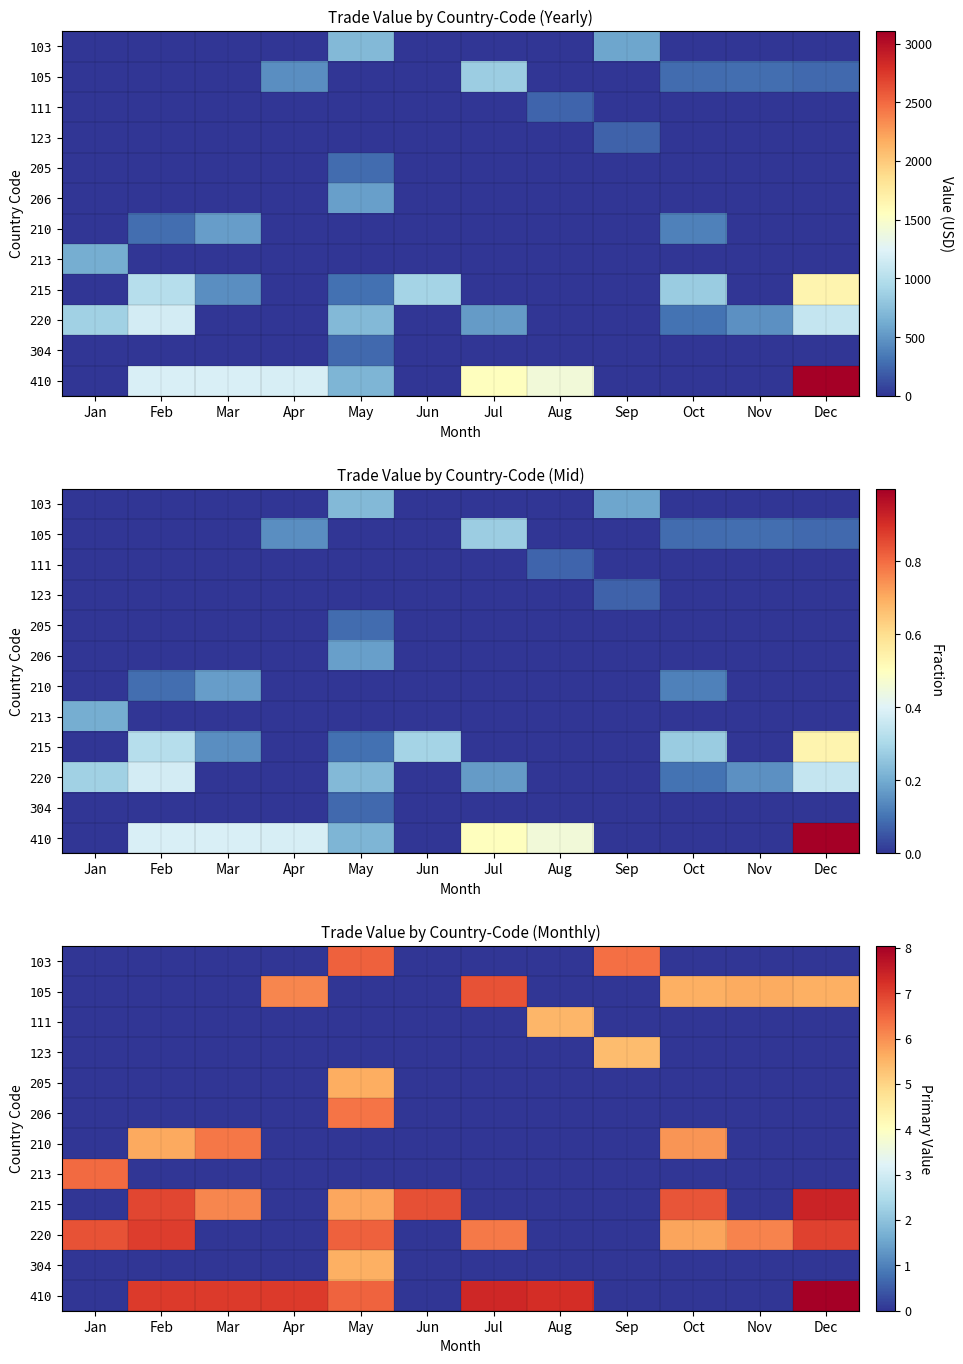

Which series has the widest spread of values?

410